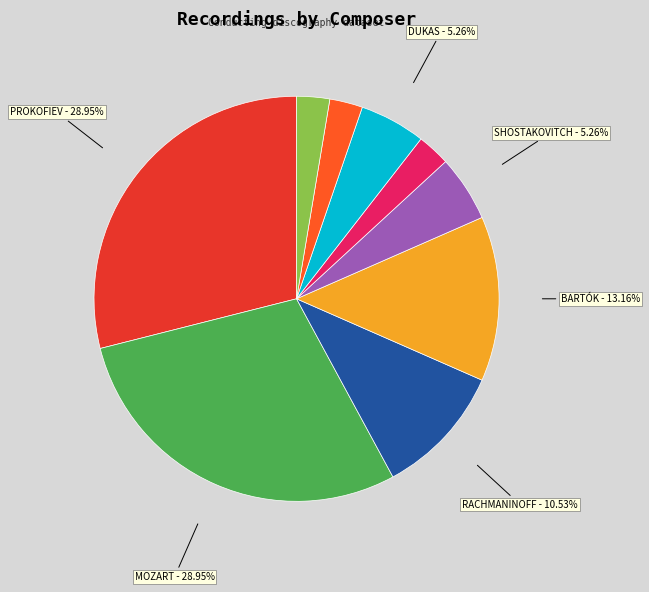

Does any single category account for the majority?

No